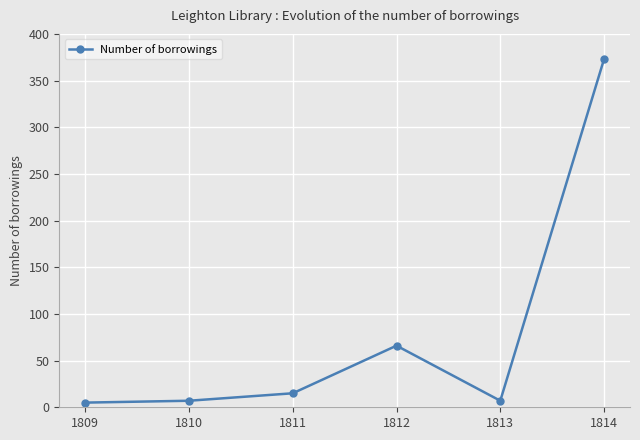

Between 1813 and 1814, which is larger?

1814